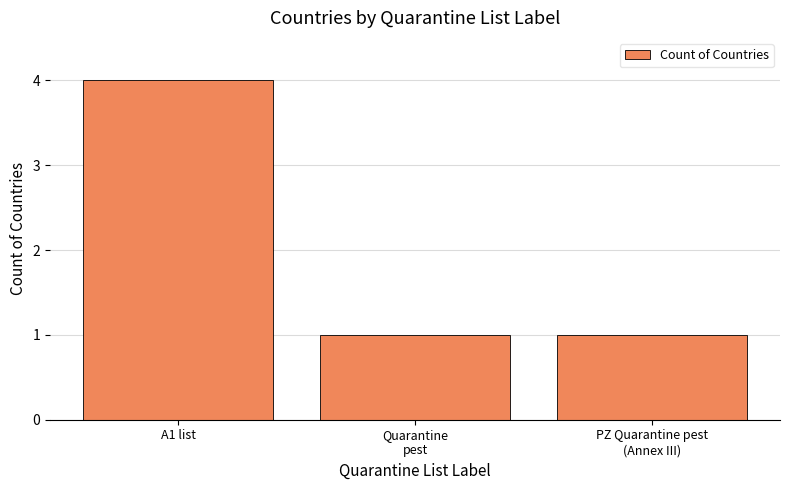

Are the bars horizontal?

No